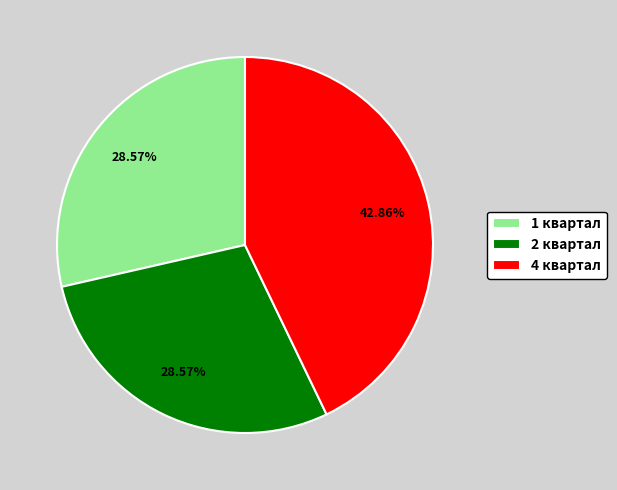

How many segments does this pie chart have?

3